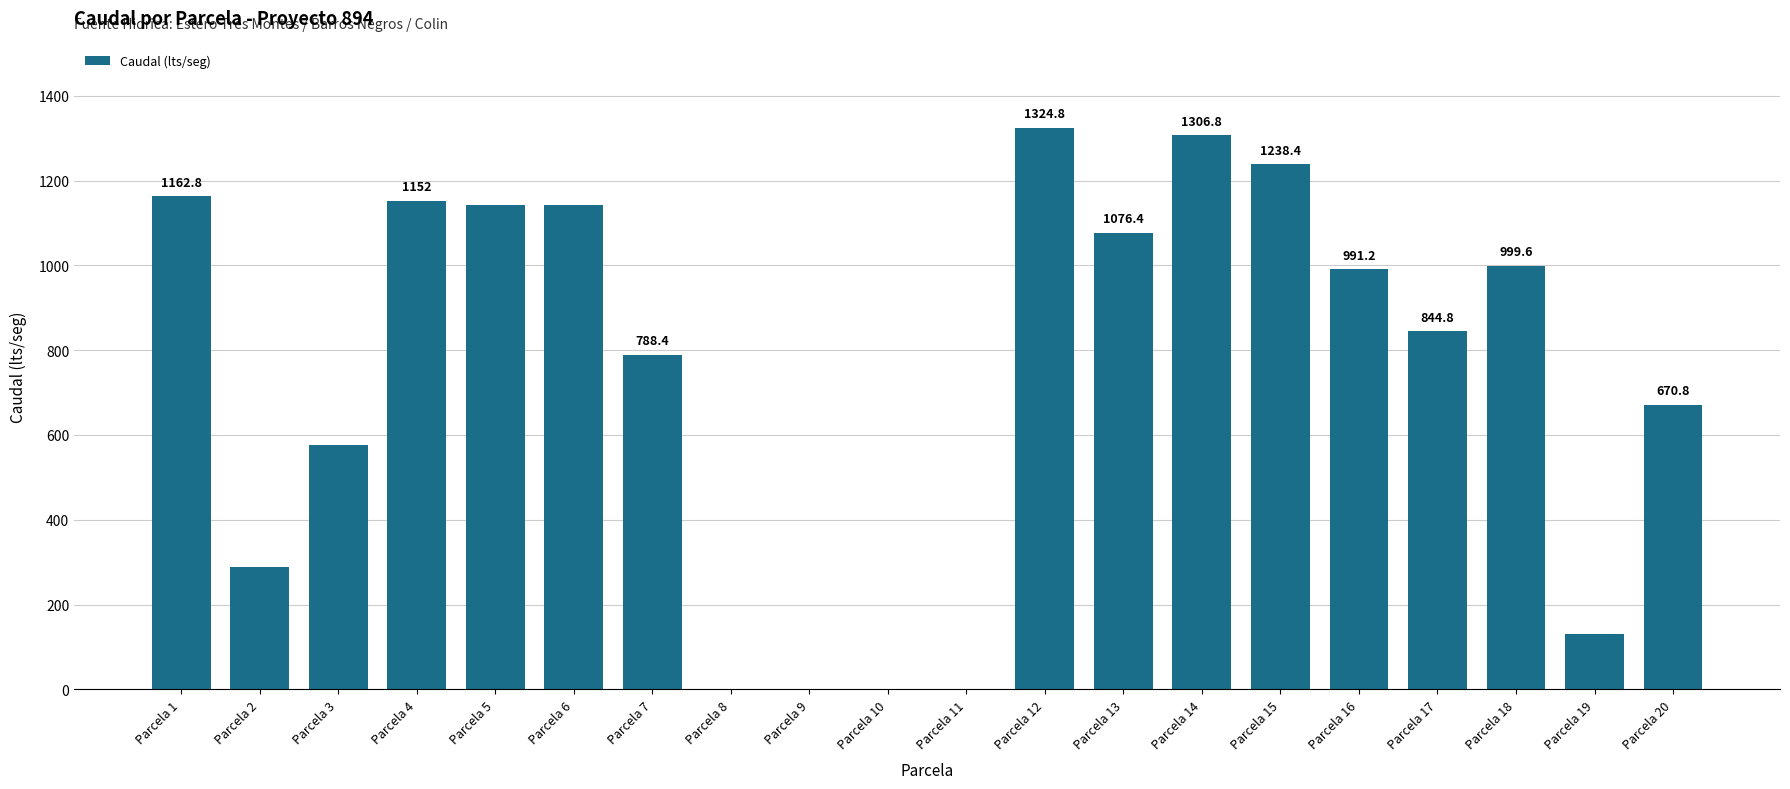

Are the bars grouped side by side (vs. stacked)?

No